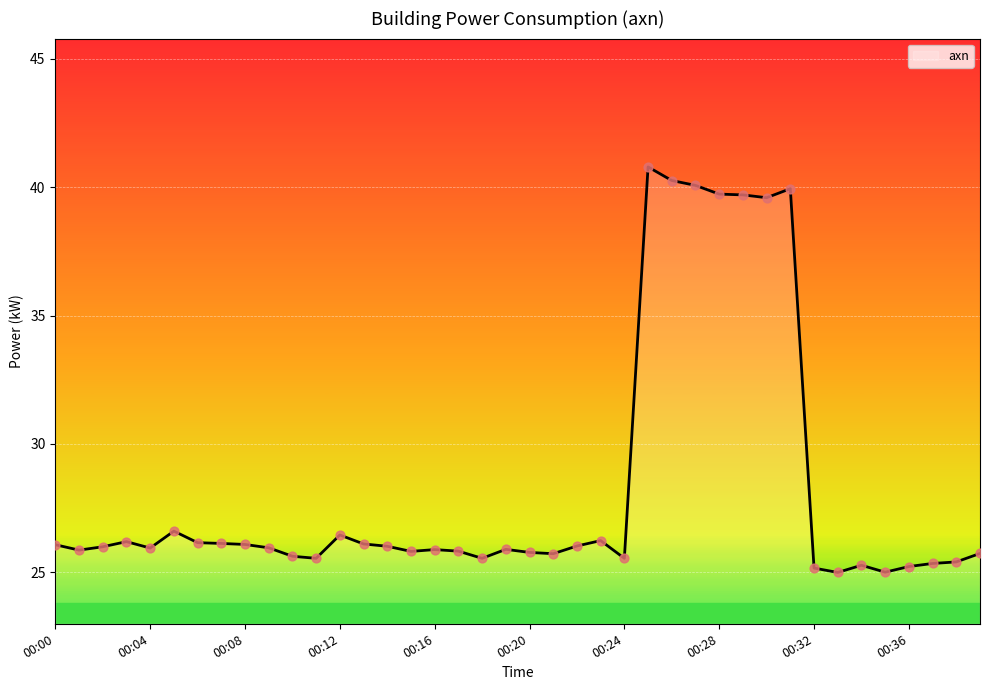

What is the greatest value displayed?

40.8